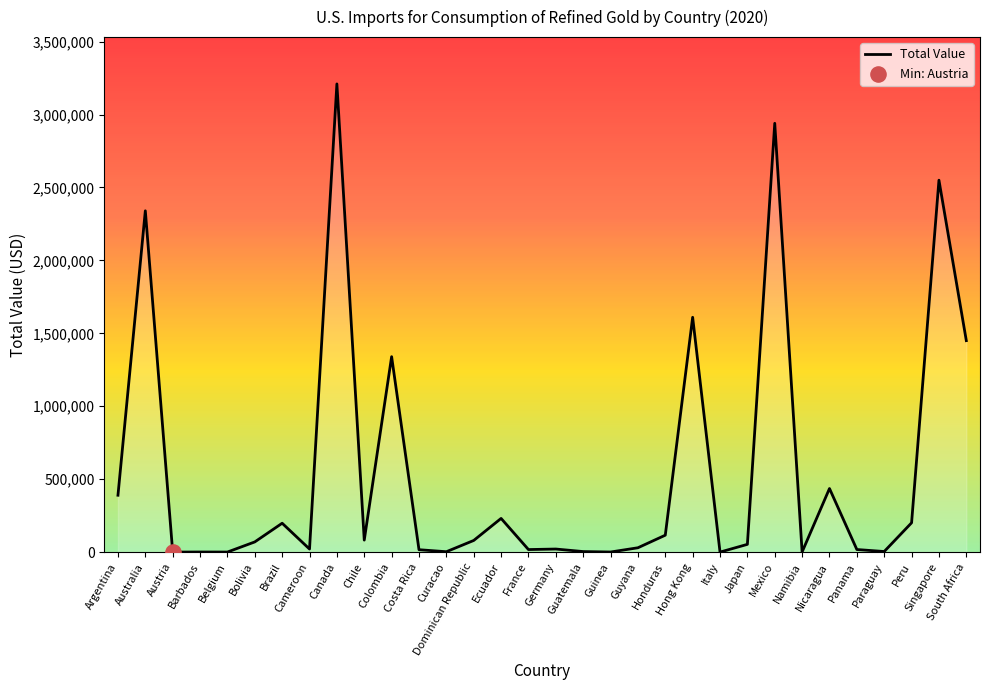

What is the change in value from Canada to Mexico?

-270000